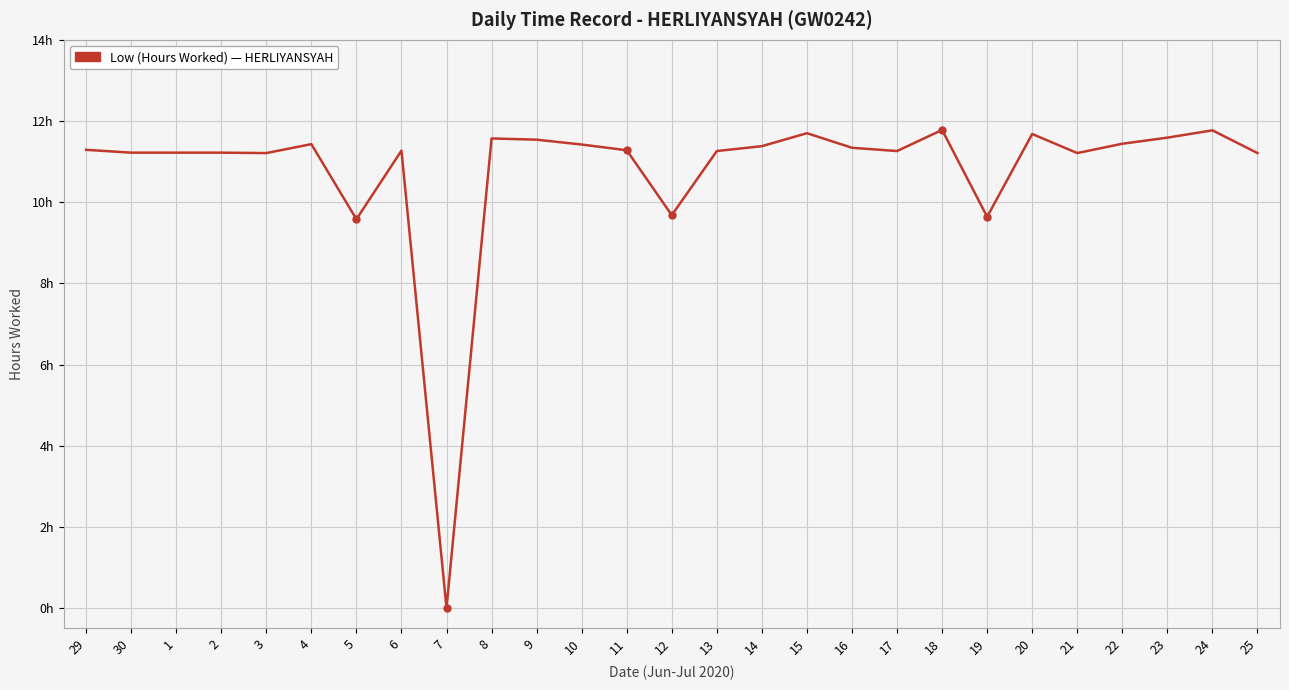

Where is the first local minimum?

3